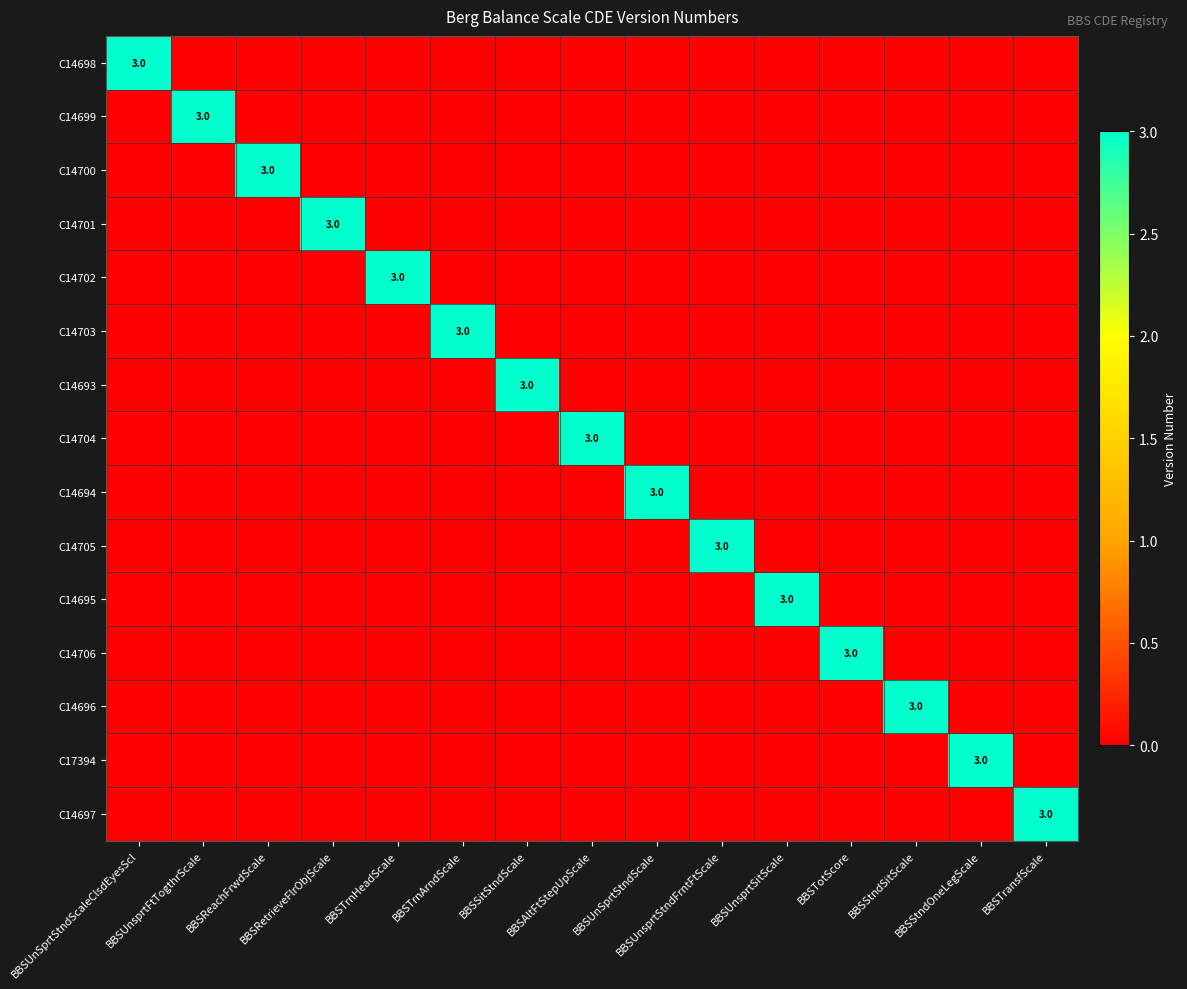

Is it true that C14697 equals -1 at BBSReachFrwdScale?

False